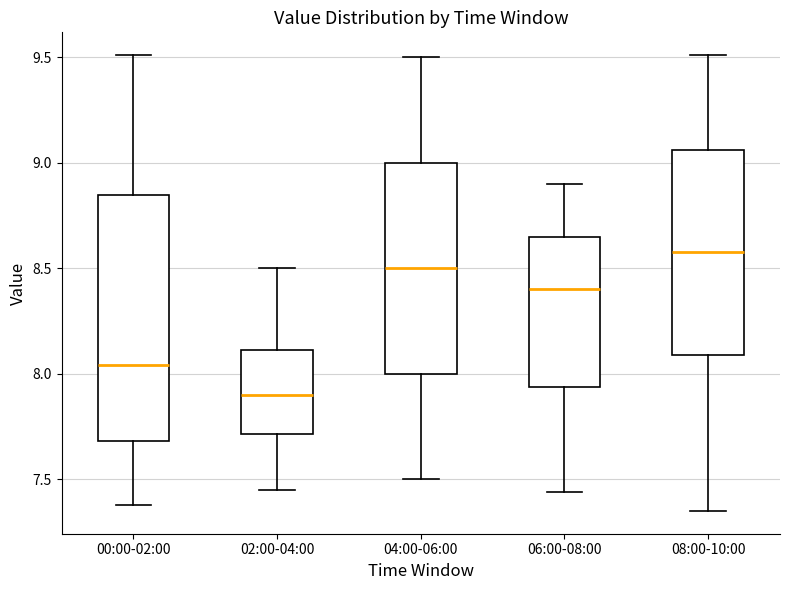

Comparing the boxes themselves (not the whiskers), which one is the tallest?

00:00-02:00